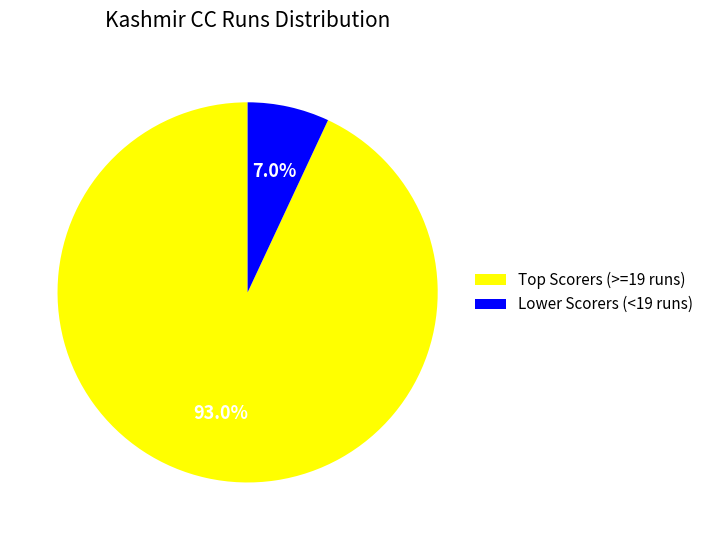

Rank the categories by value from lowest to highest.

Lower Scorers (<19 runs), Top Scorers (>=19 runs)